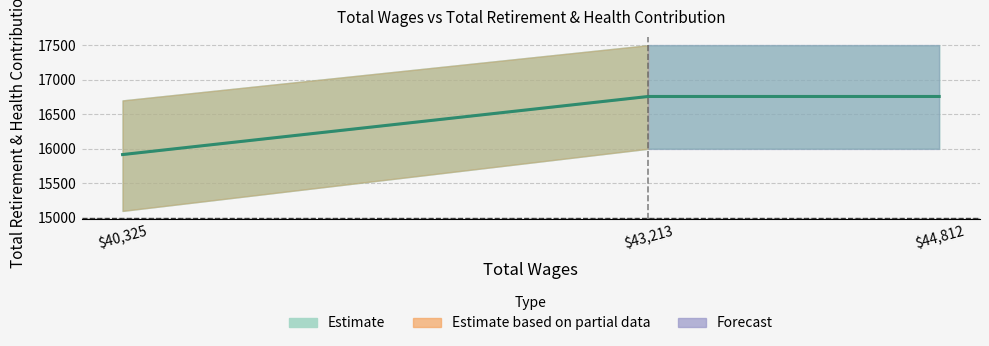

At which label is the value closest to 16336?

$40,325